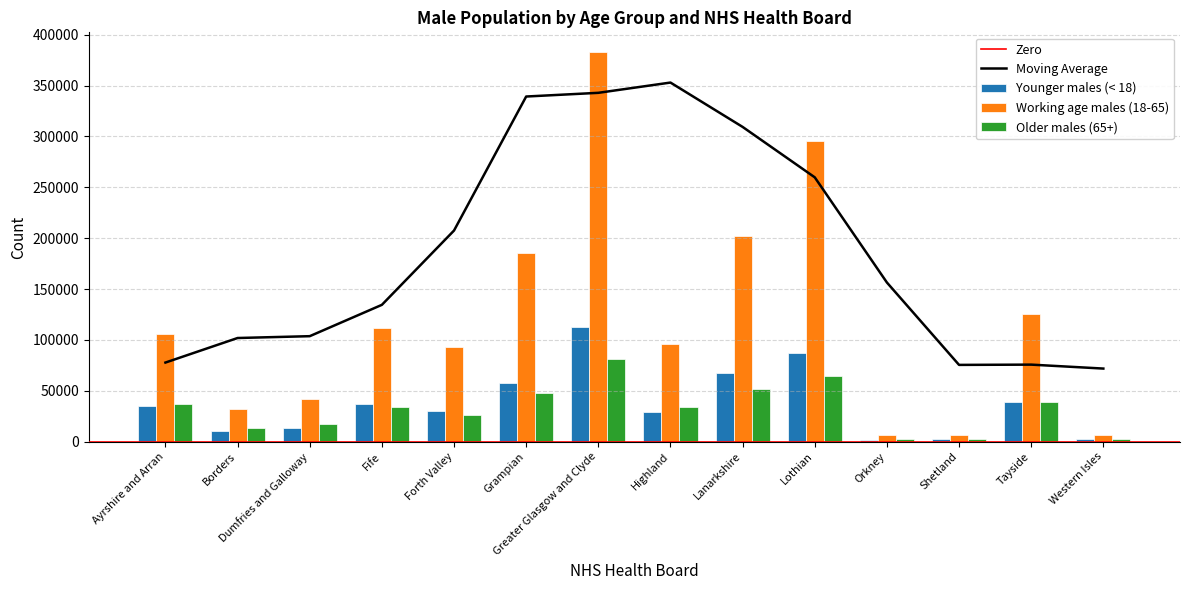

At Greater Glasgow and Clyde, list the series in order from smallest to largest.

Older males (65+), Younger males (< 18), Working age males (18-65)